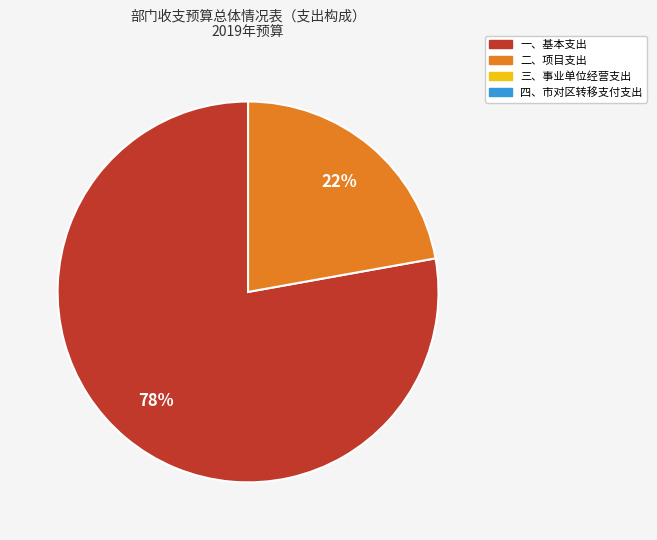

To the nearest percent, what is the difference between the largest and smallest slice percentages?

56%